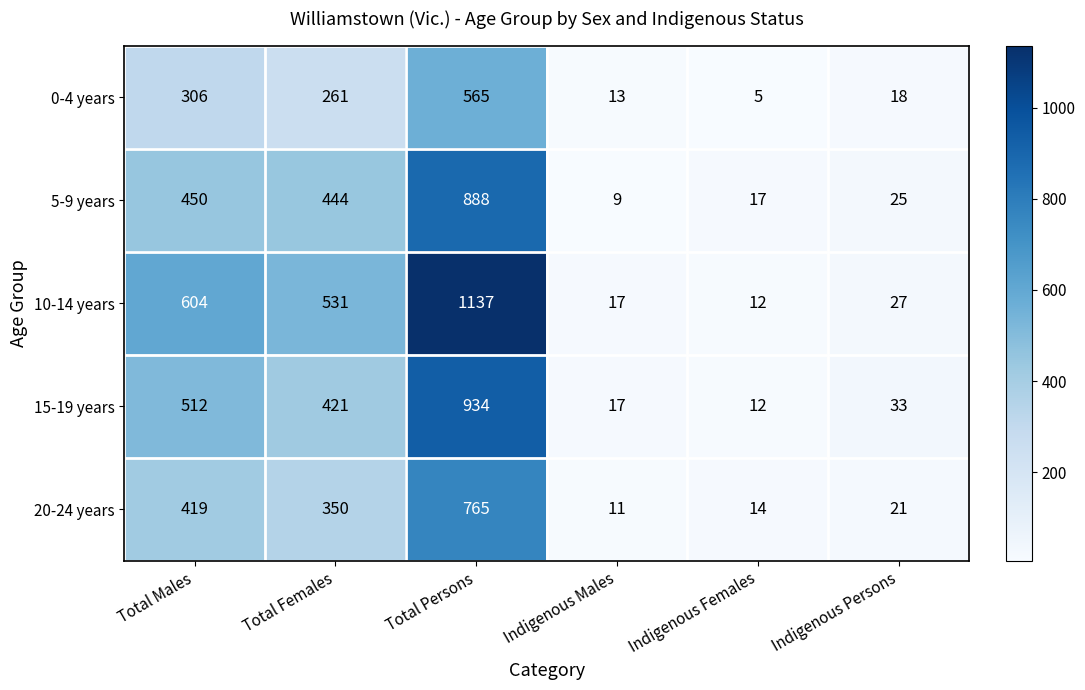

What is the maximum value shown in the chart?

1137